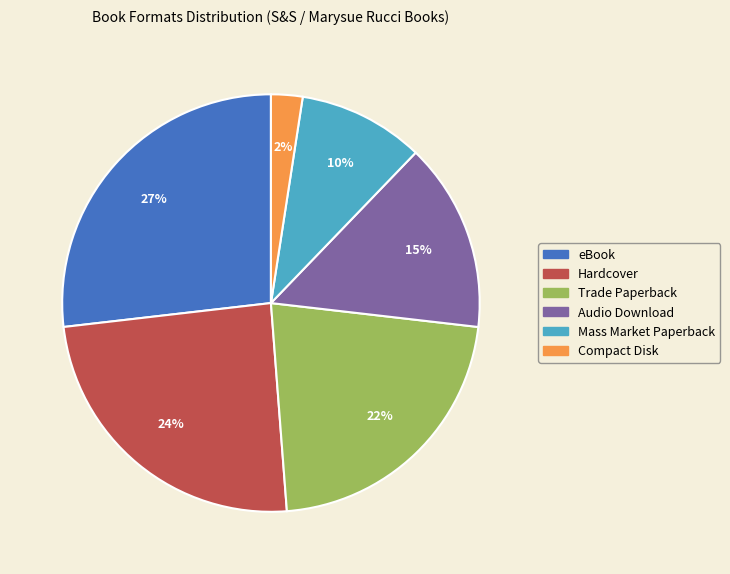

Which slice is the smallest?

Compact Disk